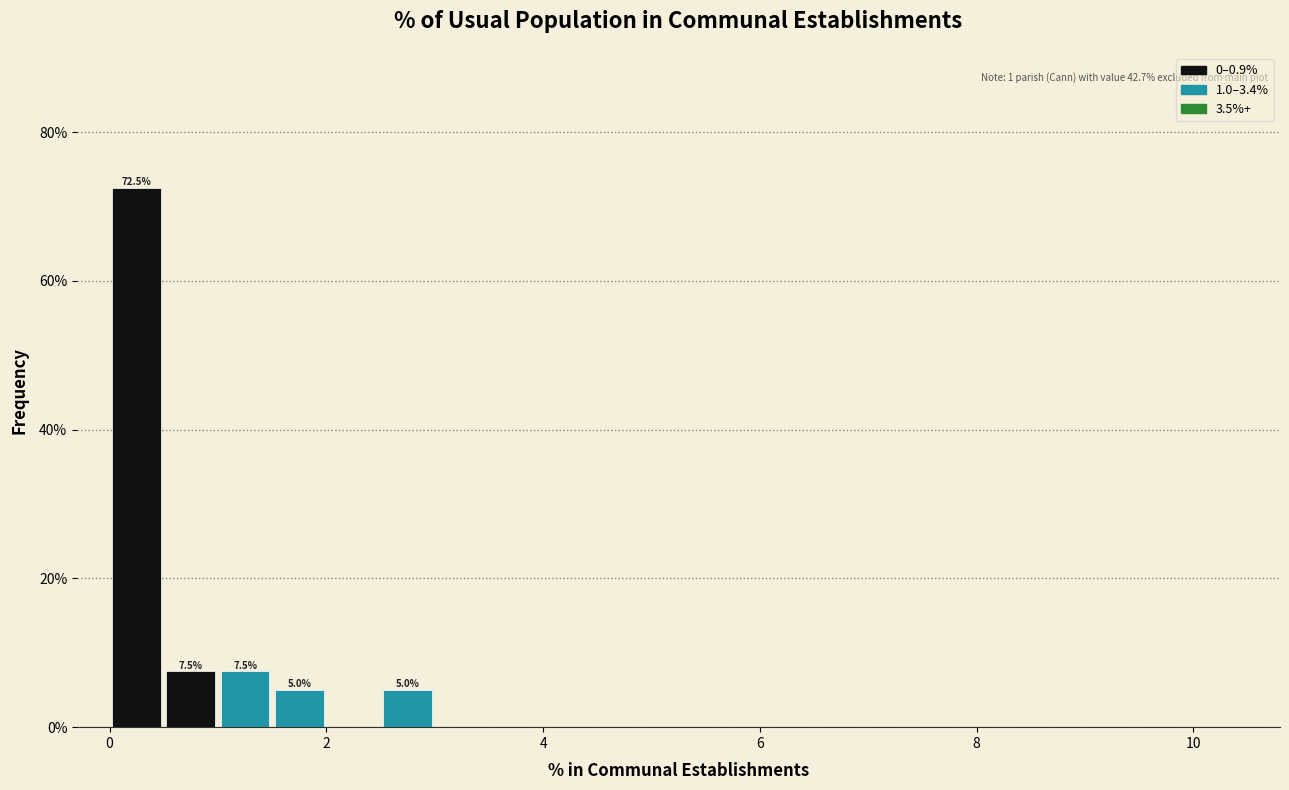

Around what value on the x-axis is the tallest bar? Give the approximate position of its centre, as read against the axis.

0.2